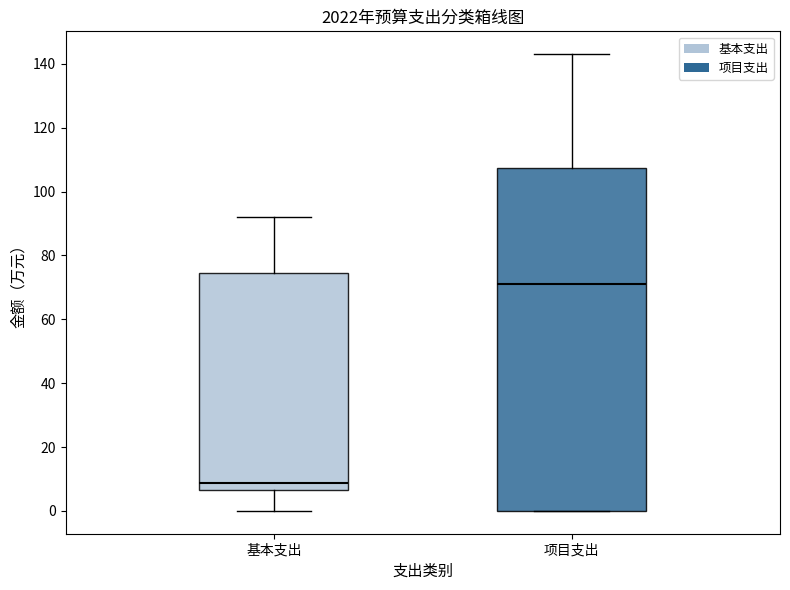

Reading left to right, read every box against the y-axis: the position of its median line, the range the box covers, and the ends of its whiskers. The values are not printed on the chart, so give them approximately, as read against the axis.

基本支出: median 8, box 6 to 74, whiskers 0 to 92
项目支出: median 72, box 0 to 108, whiskers 0 to 144